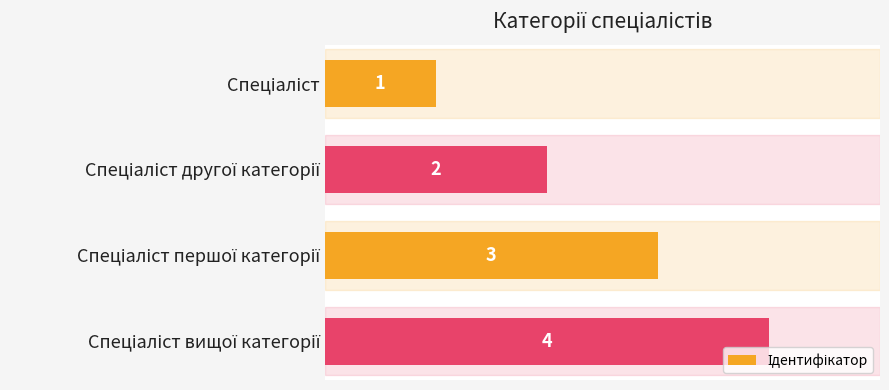

How many values are between 2 and 4?

3